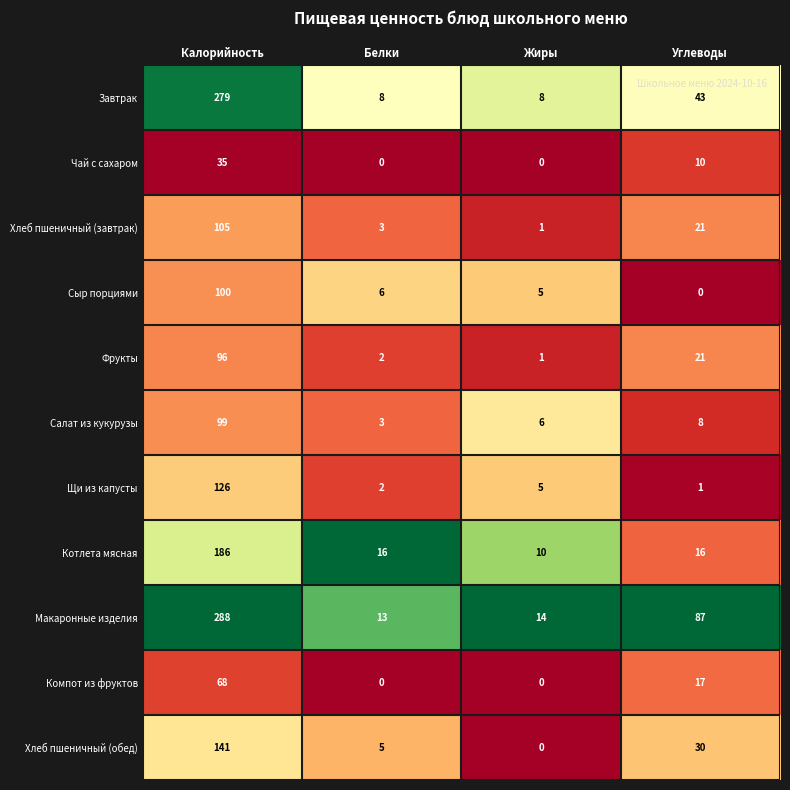

What is the difference between the Хлеб пшеничный (обед) values at Белки and Калорийность?

136